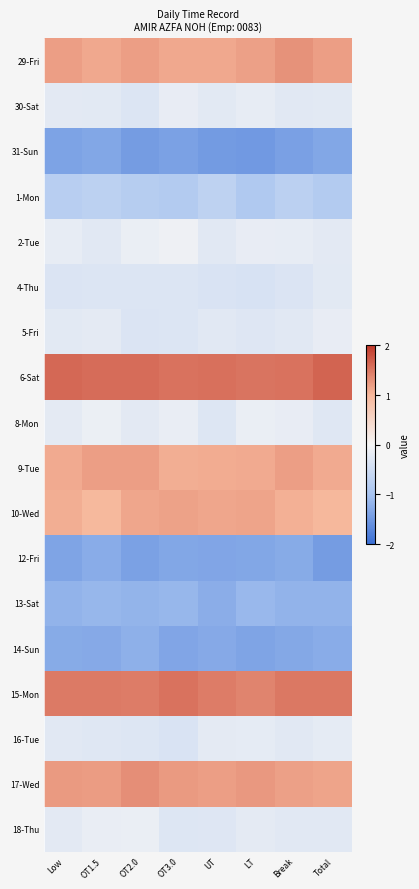

What is the spread (max minus min) of values at Break?

2.9